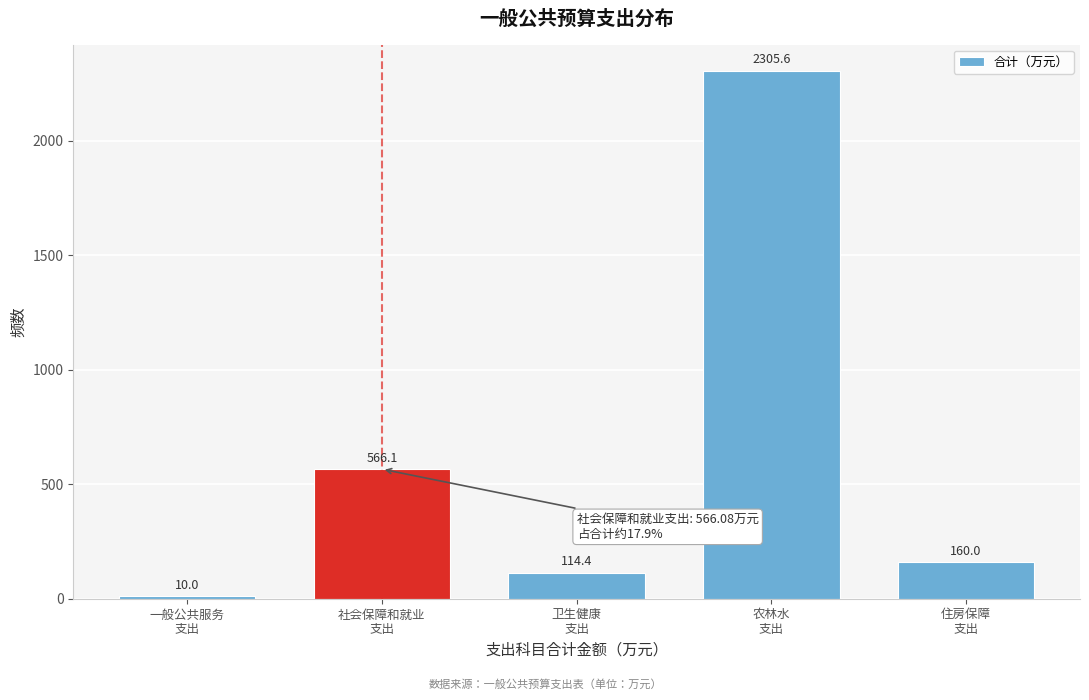

Reading right to left, what are all the values shown in this chart?

160.0	2305.6	114.4	566.1	10.0